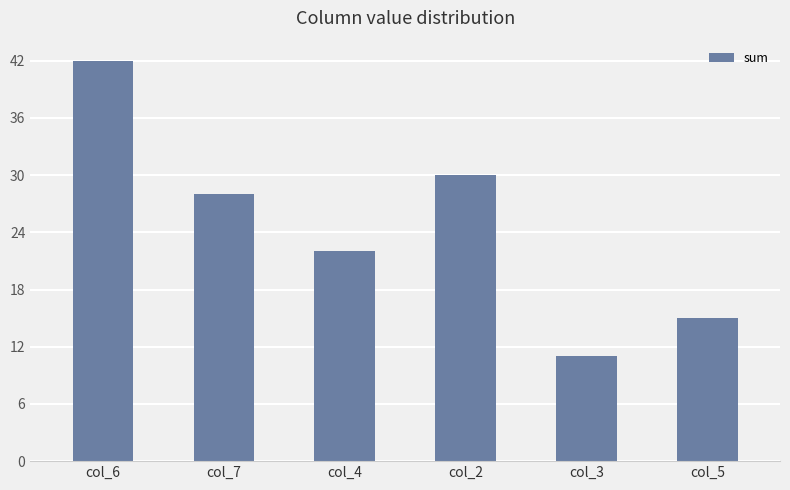

Between col_5 and col_7, which is larger?

col_7